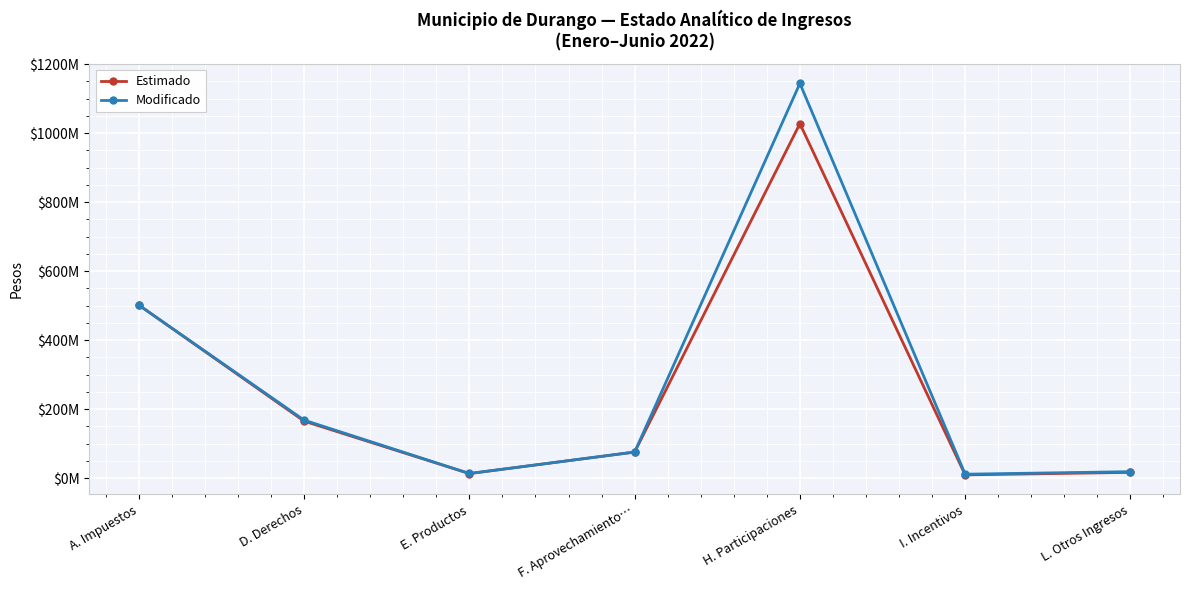

What is the smallest value displayed?

9266833.0